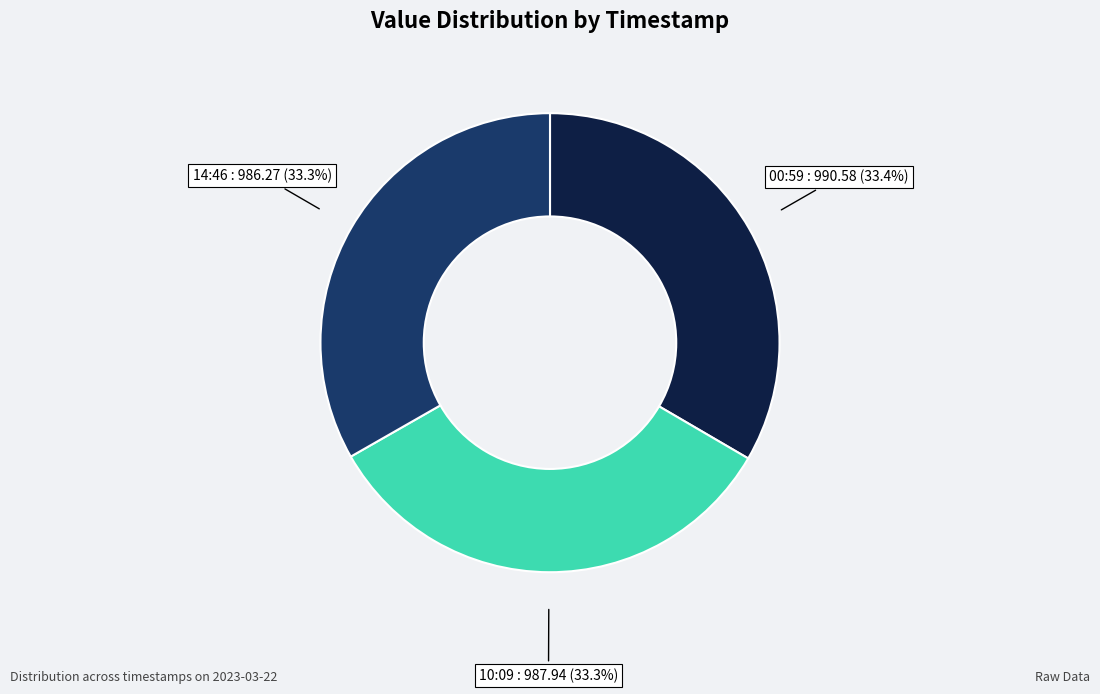

Does 14:46 represent more than half of the total?

No